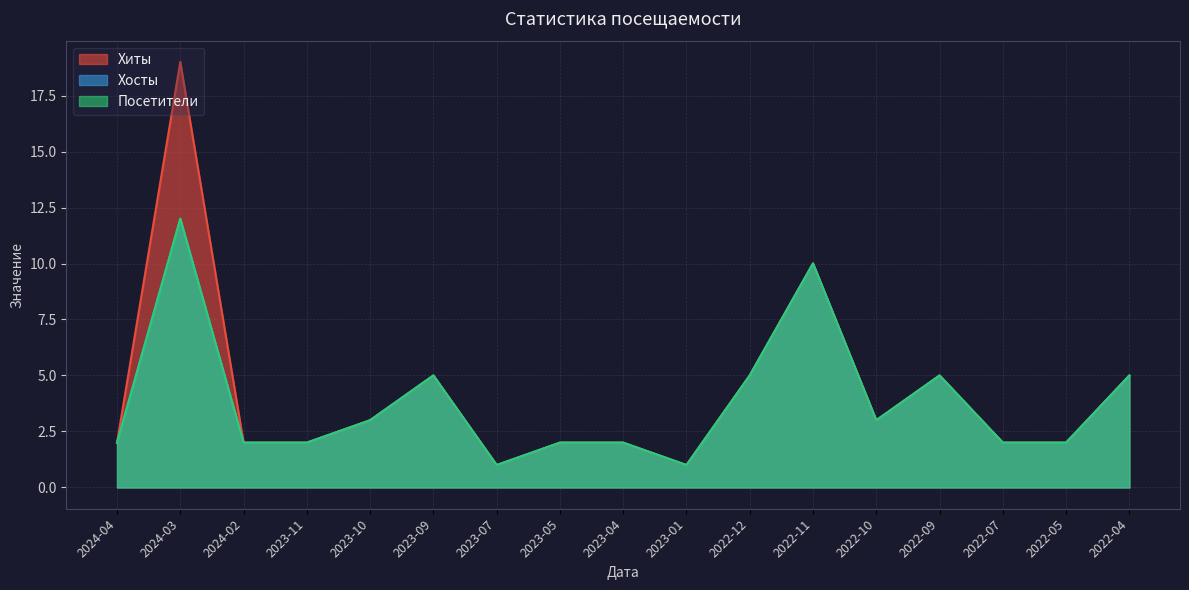

What is the lowest value of the Посетители series?

1